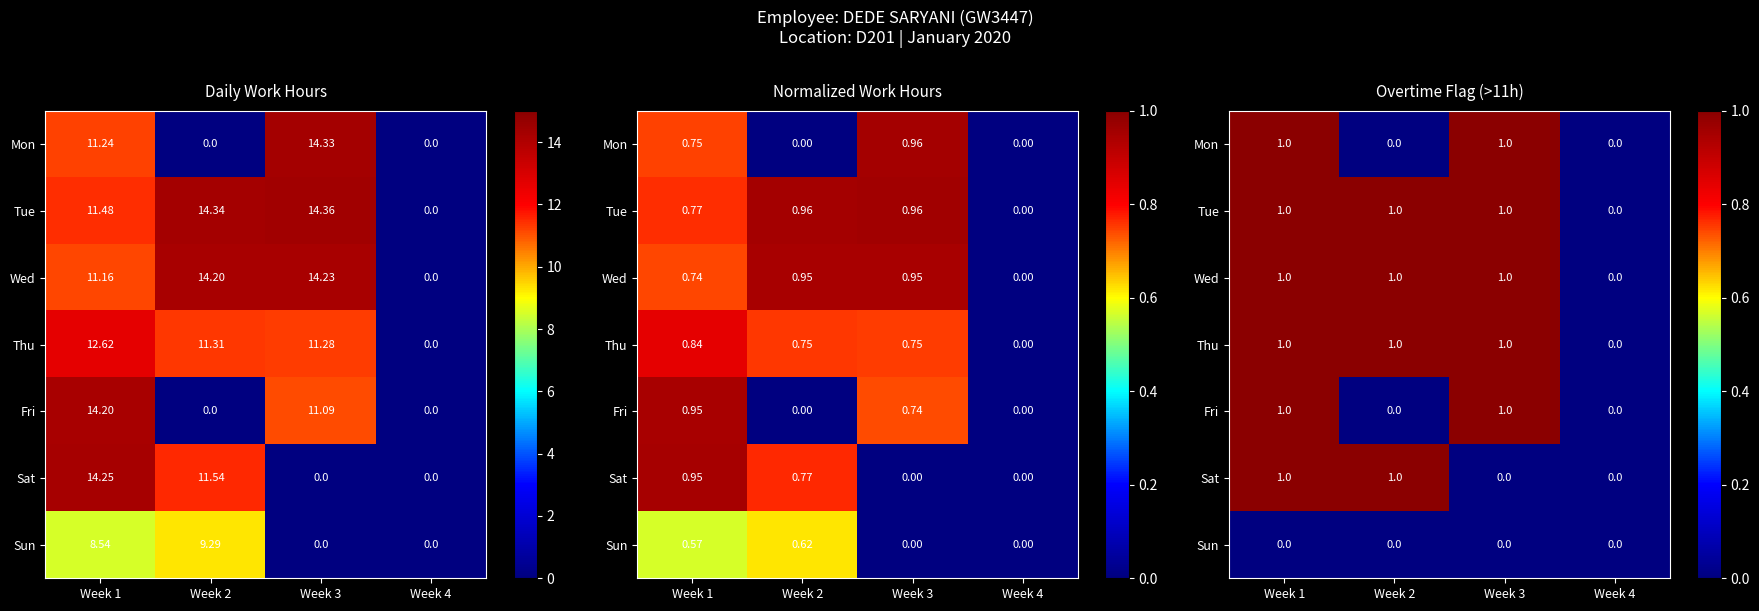

The Tue series shows 1 at Week 2. True or false?

True